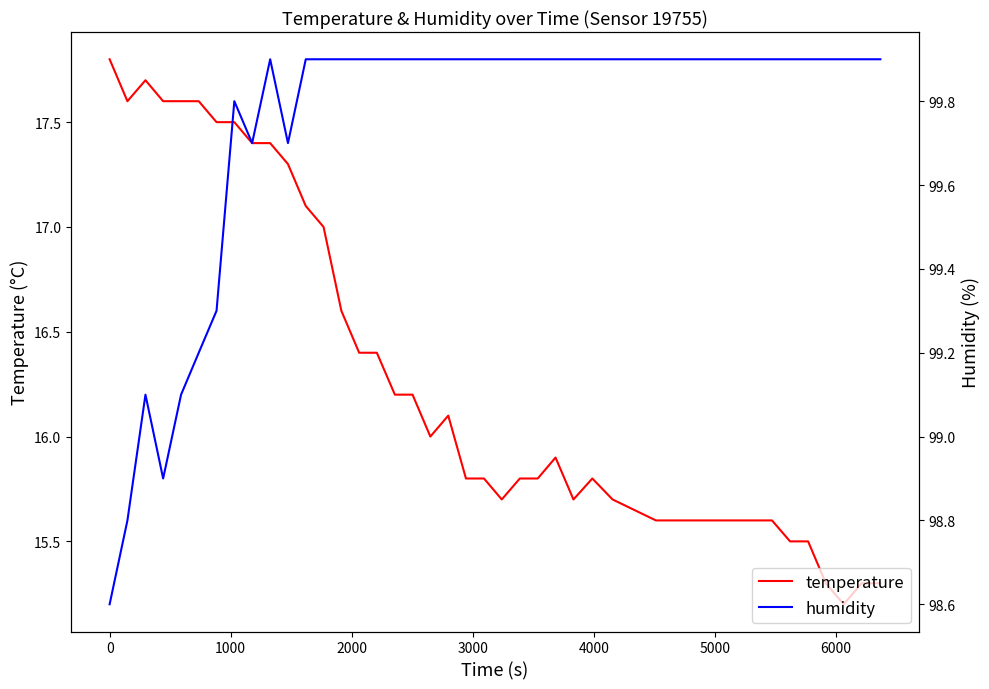

True or false: temperature and humidity cross at least once.

False